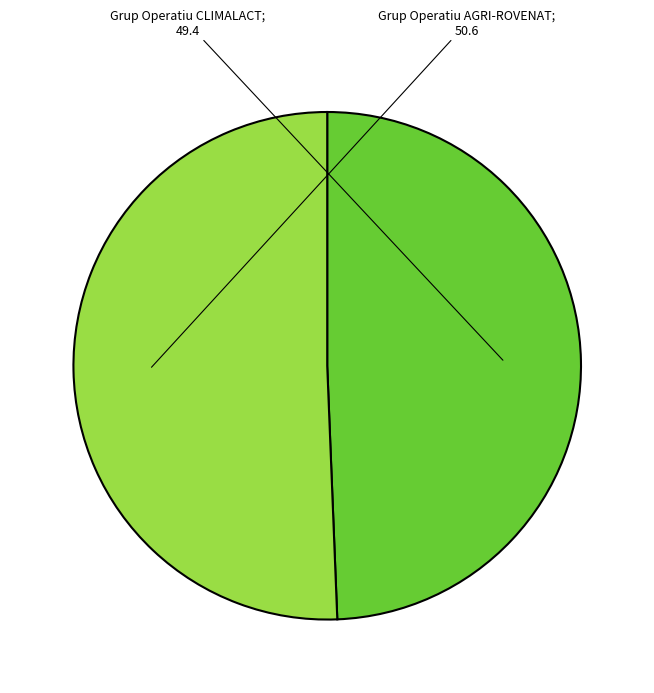

Is there a majority slice in this chart?

Yes